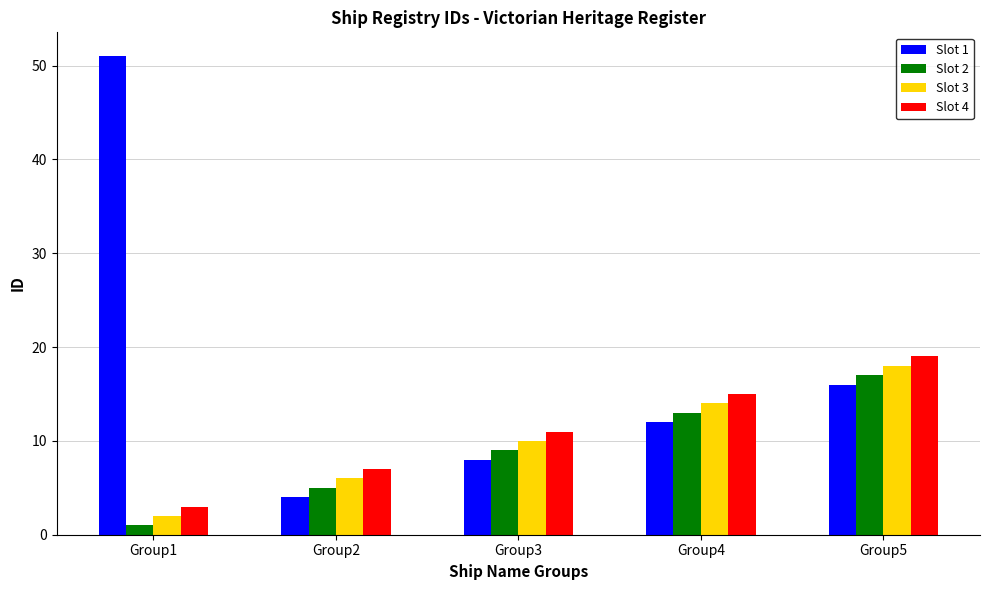

At Group4, list the series in order from smallest to largest.

Slot 1, Slot 2, Slot 3, Slot 4